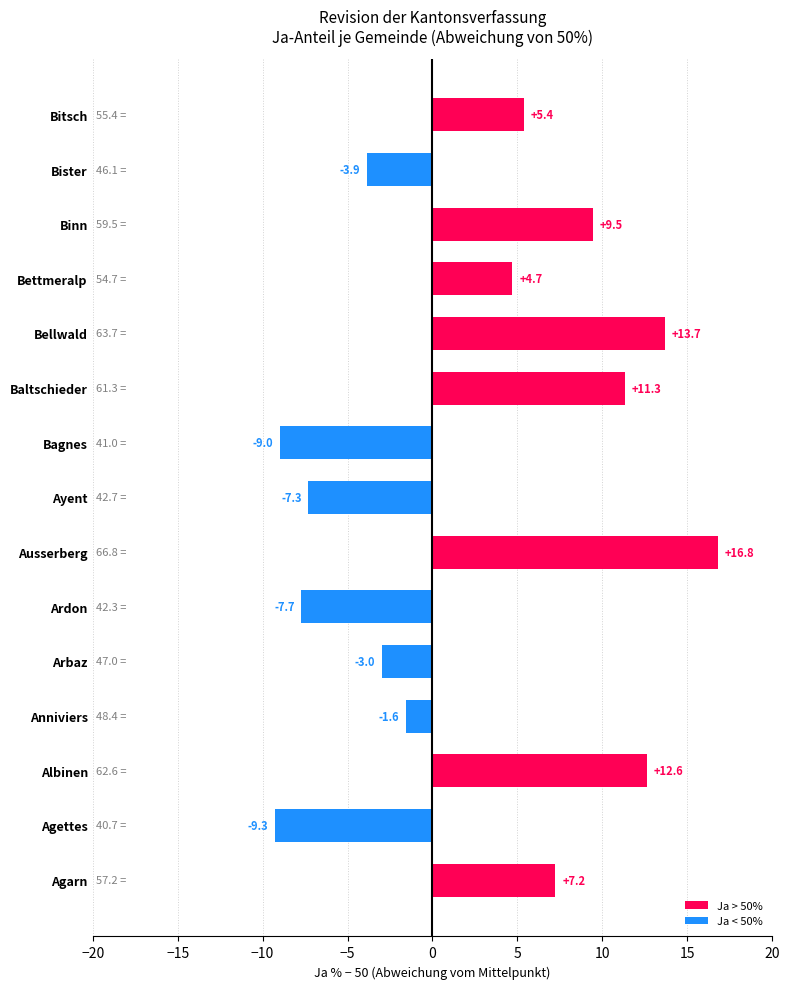

At which label is the value closest to 3?

Bettmeralp